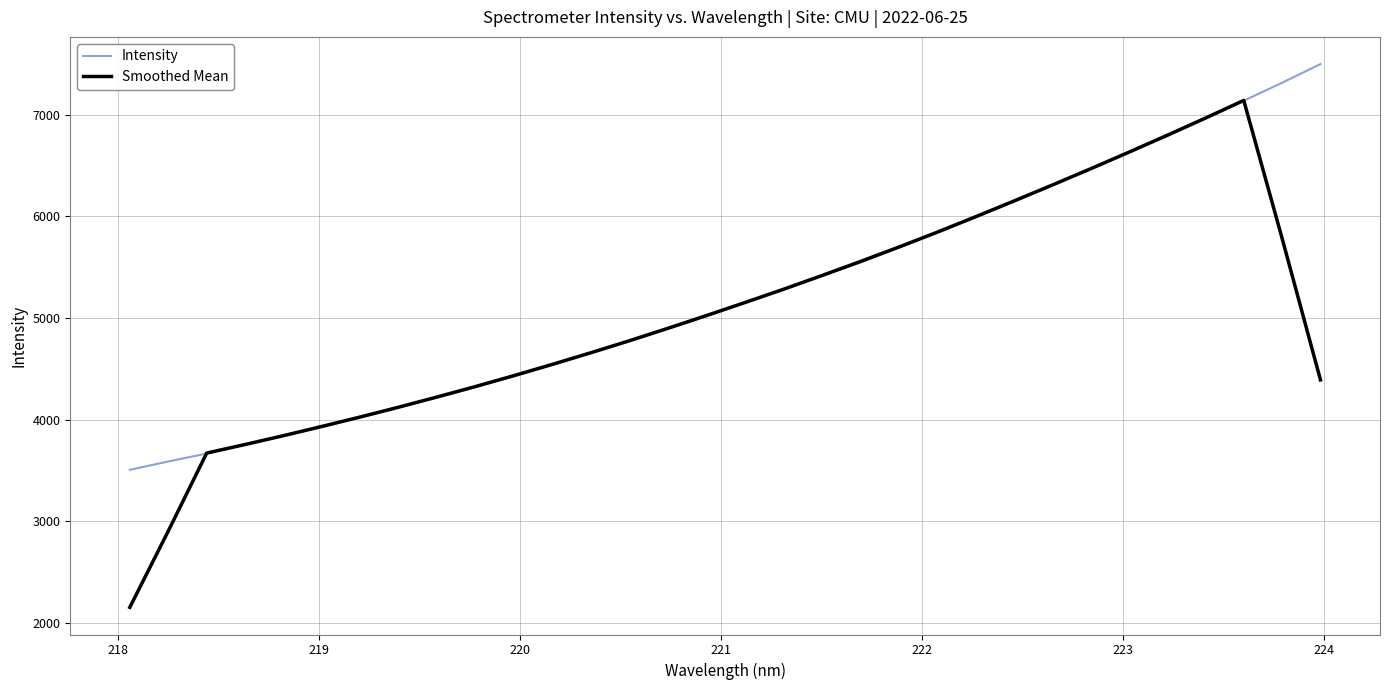

What are all the series names shown in the legend?

Intensity, Smoothed Mean